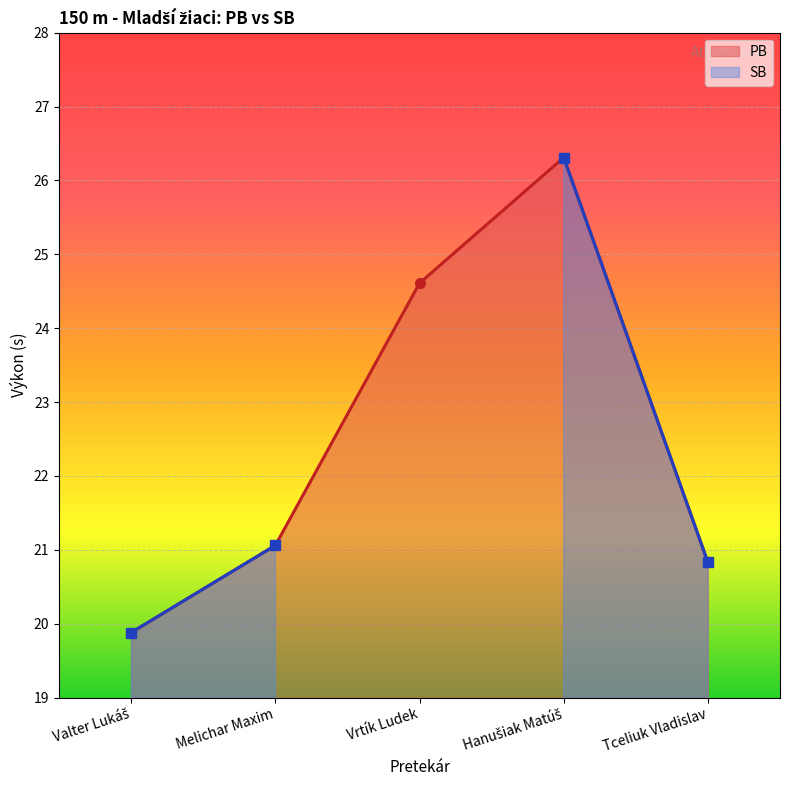

What position from the left is Tceliuk Vladislav?

5